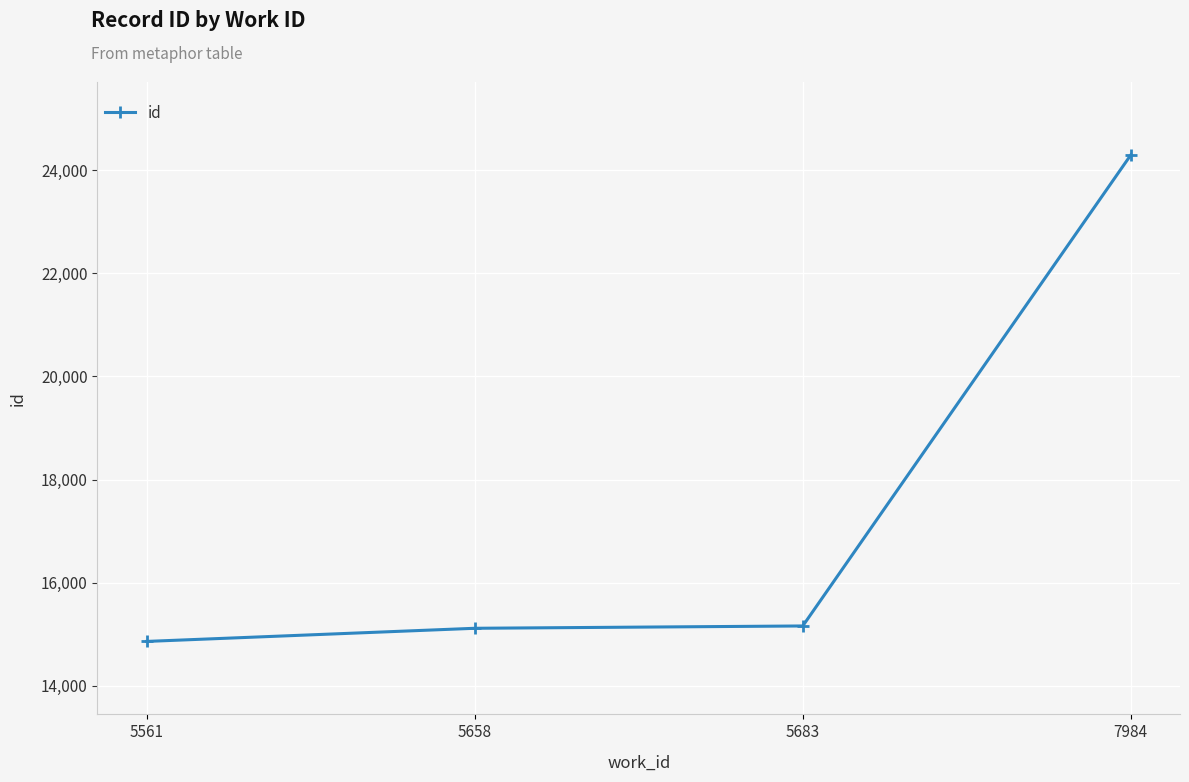

Which label corresponds to the largest value in the chart?

7984